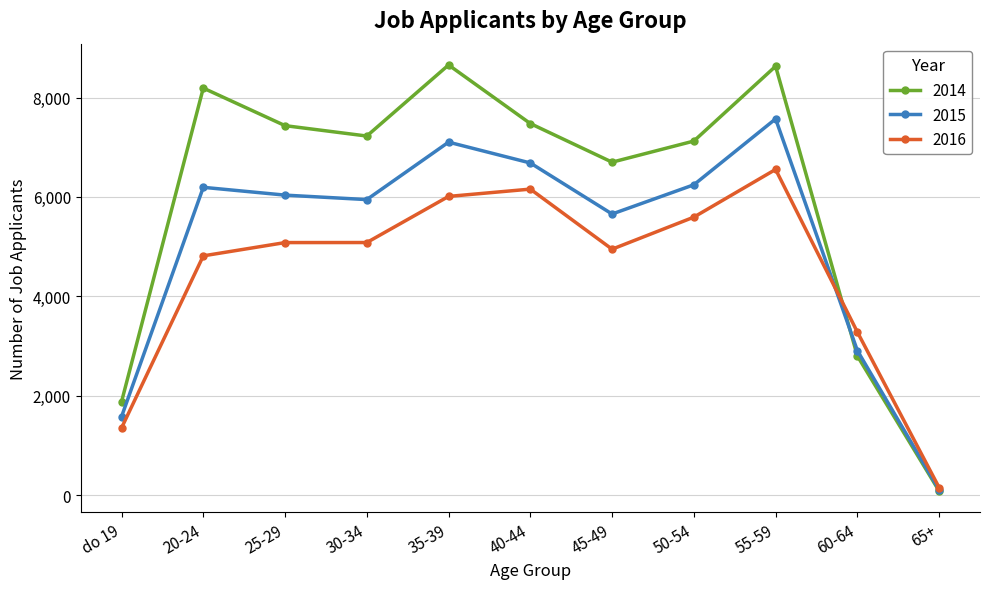

At 60-64, list the series in order from largest to smallest.

2016, 2015, 2014